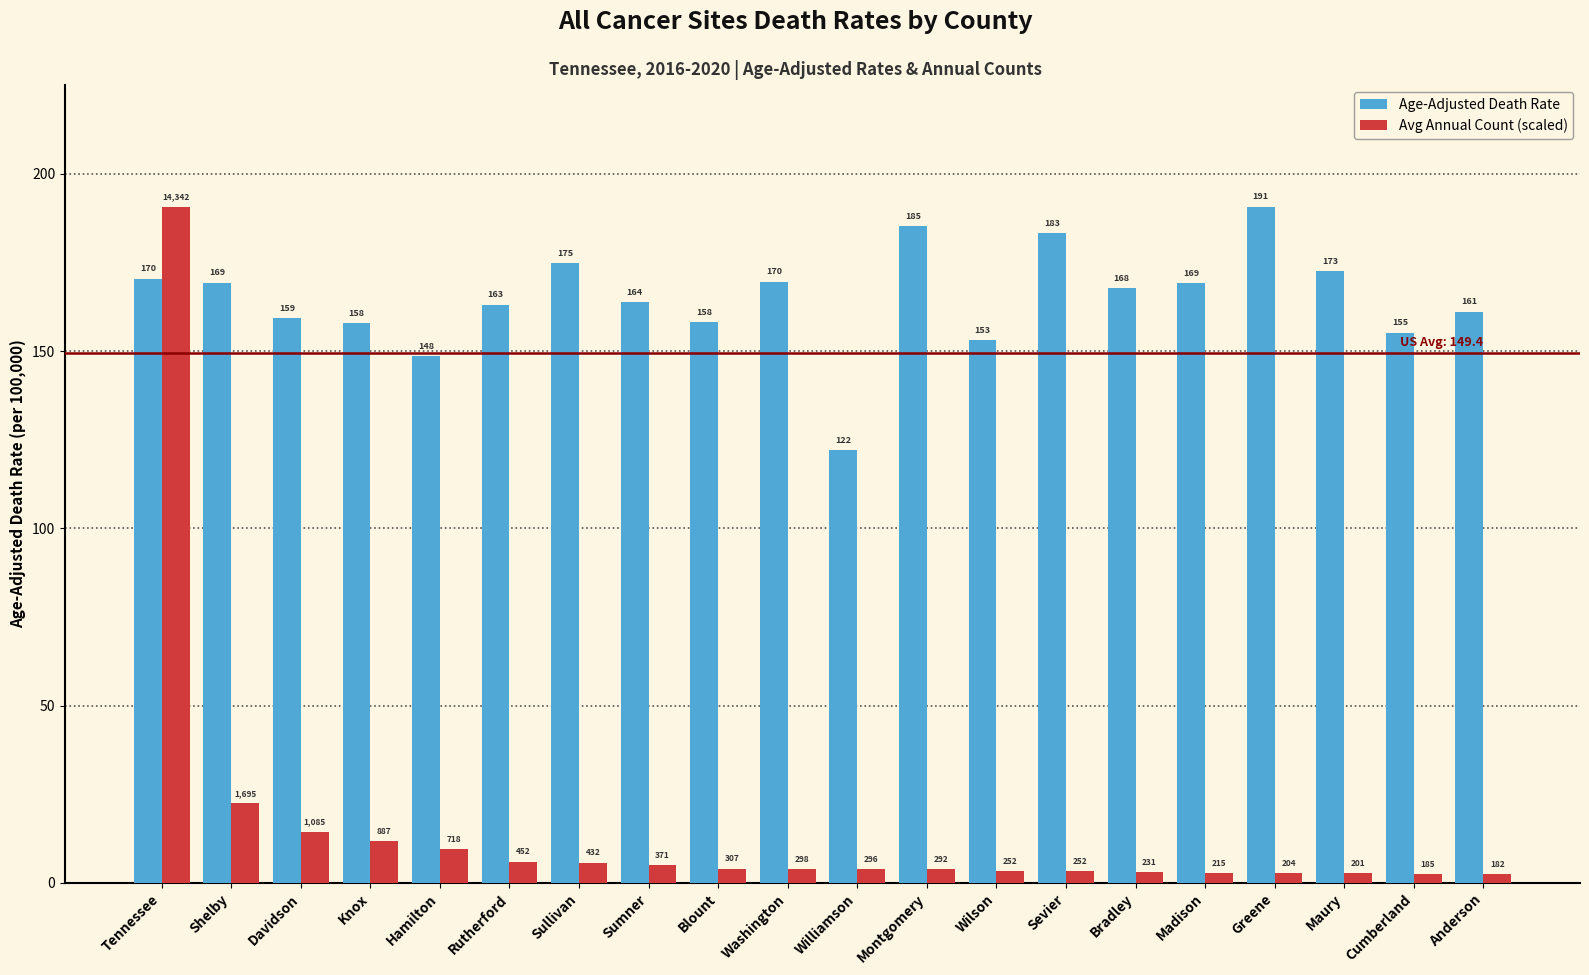

What is the spread (max minus min) of values at Wilson?

149.6